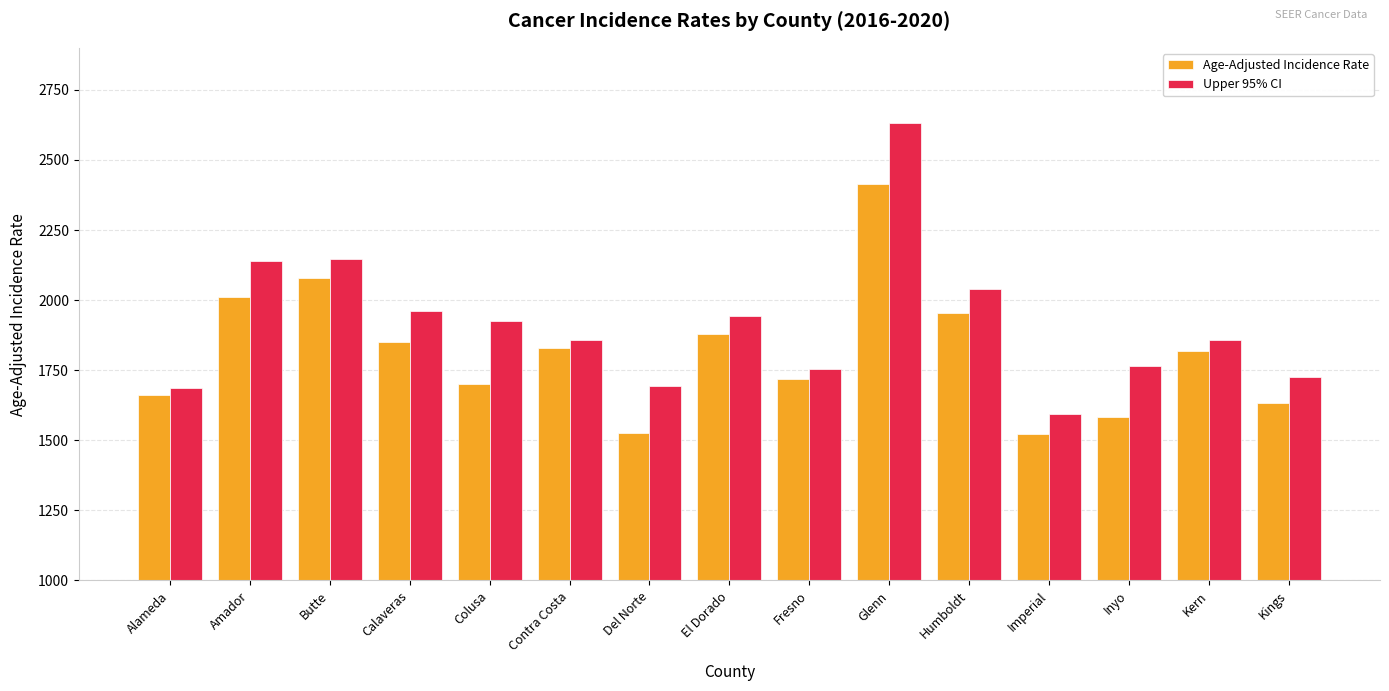

How many bars are there in total?

30